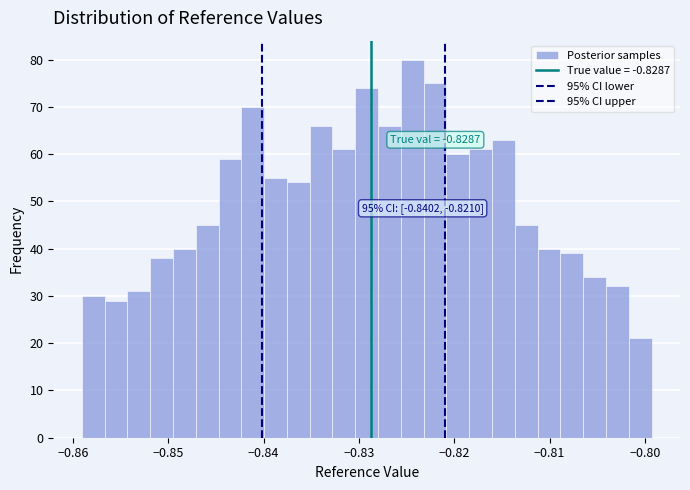

Around what value on the x-axis is the tallest bar? Give the approximate position of its centre, as read against the axis.

-0.824